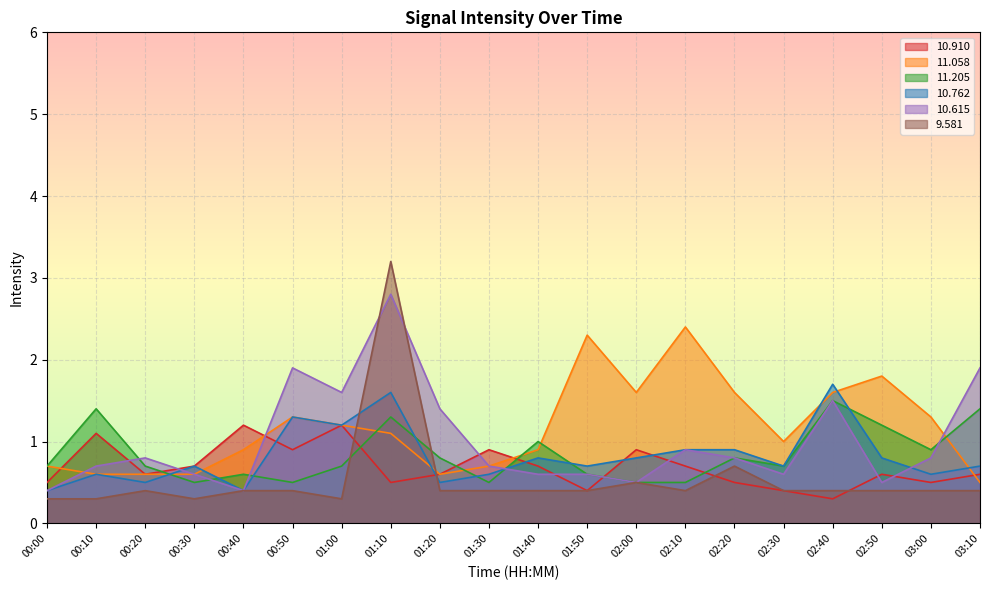

How many lines are shown in the chart?

6